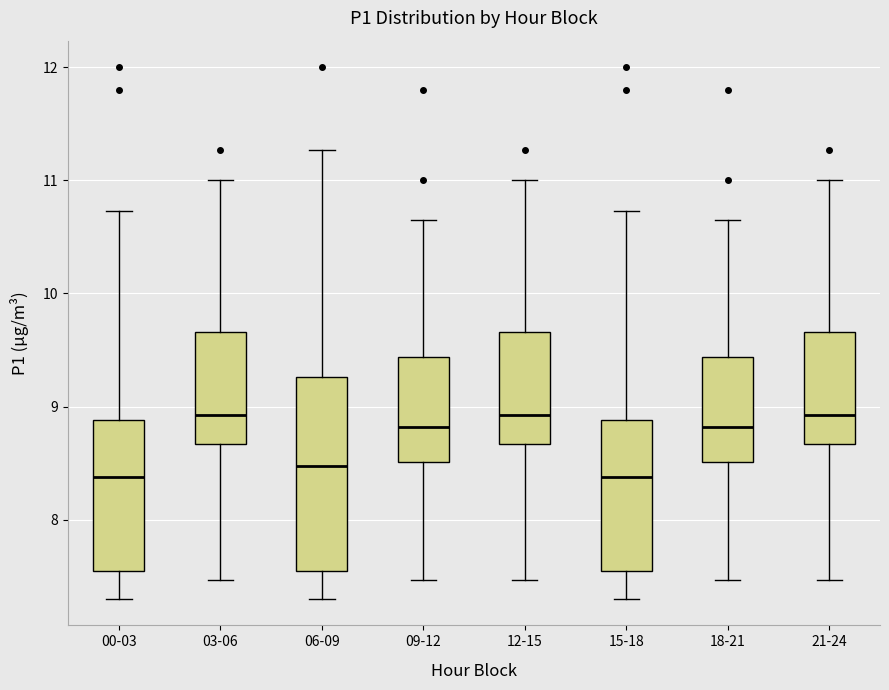

Where is the lower edge of the box for 09-12 on the y-axis? The values are not printed on the chart, so give them approximately, as read against the axis.

8.5